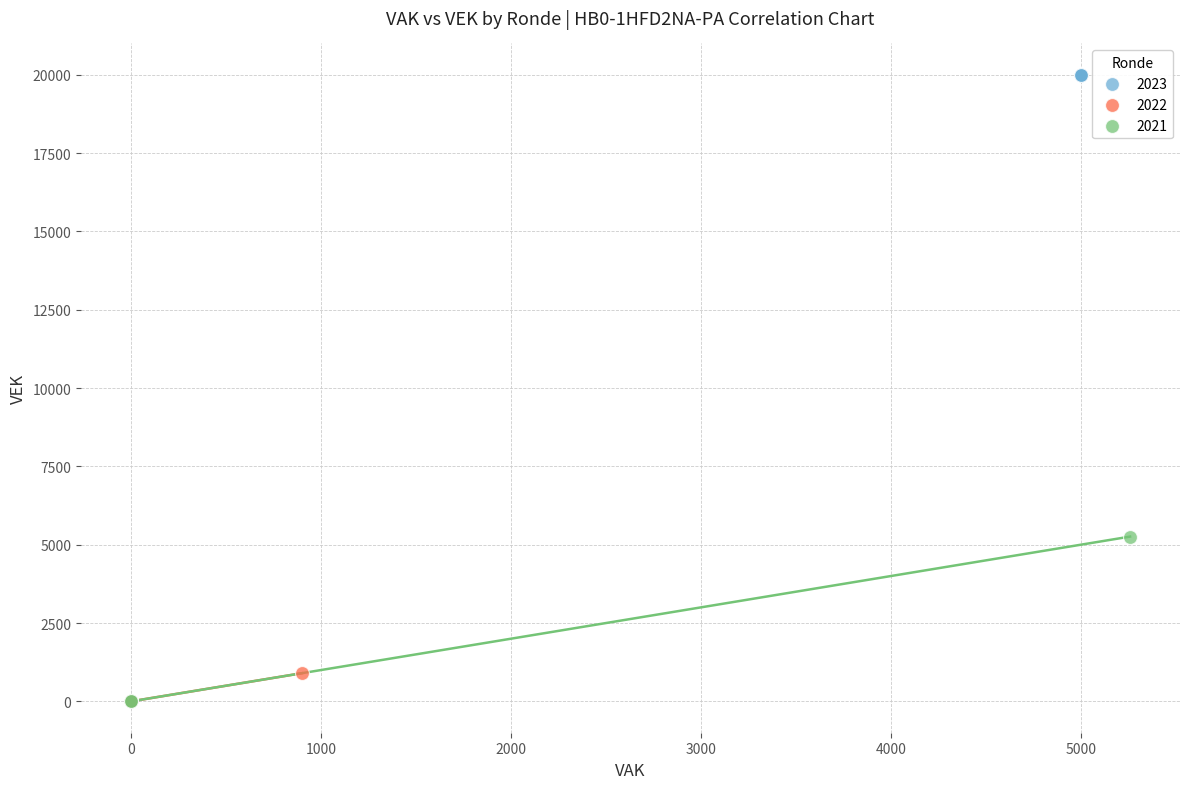

Which series reaches the maximum Y coordinate?

2023